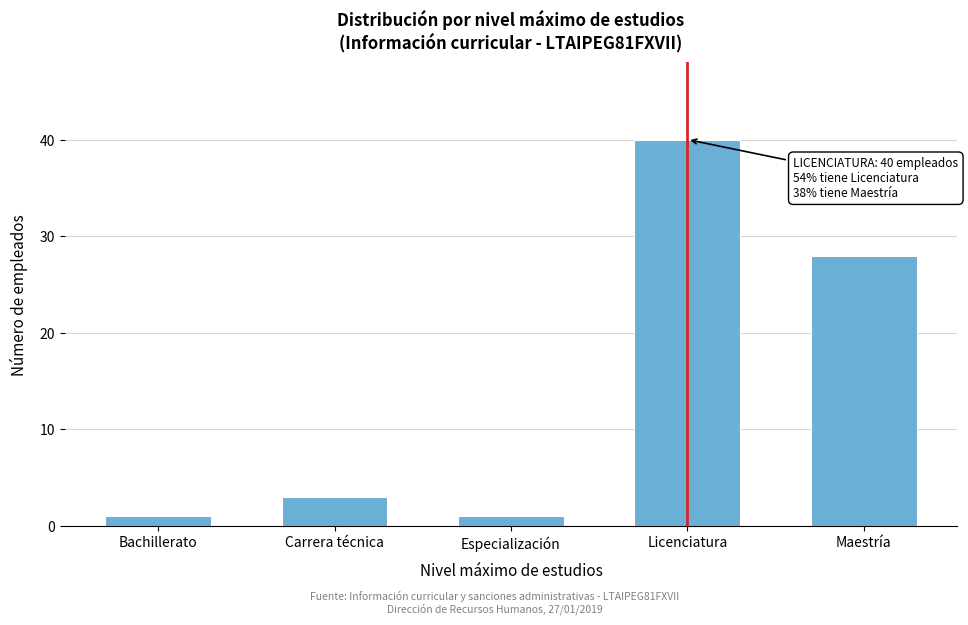

Reading left to right, extract all data points from this chart.

Bachillerato=1	Carrera técnica=3	Especialización=1	Licenciatura=40	Maestría=28